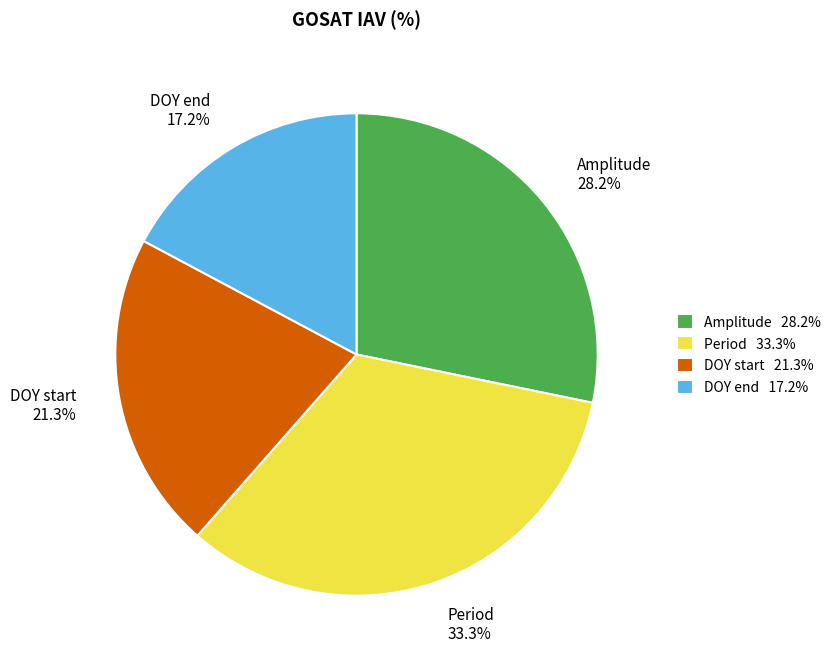

To the nearest percent, what percentage of the pie is DOY start?

21%